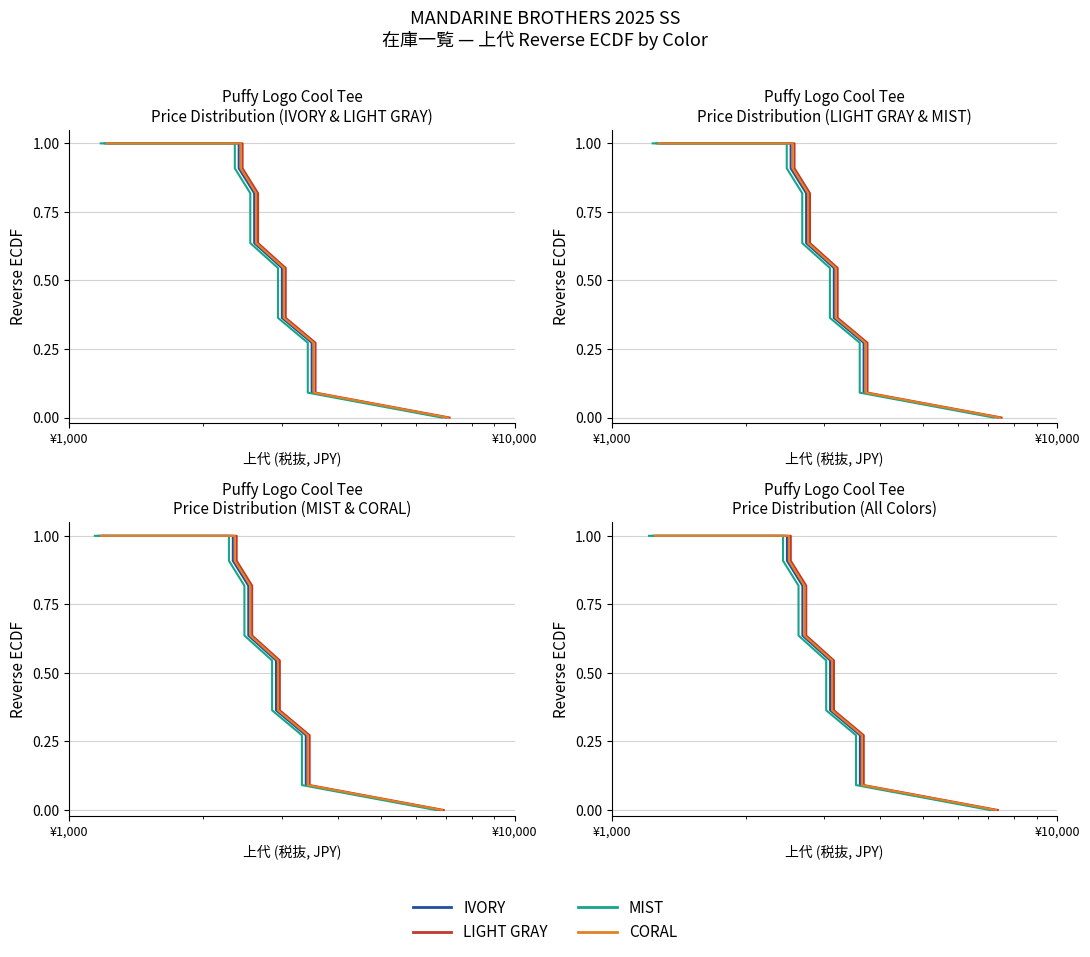

What value does the CORAL series have at 6?

0.5